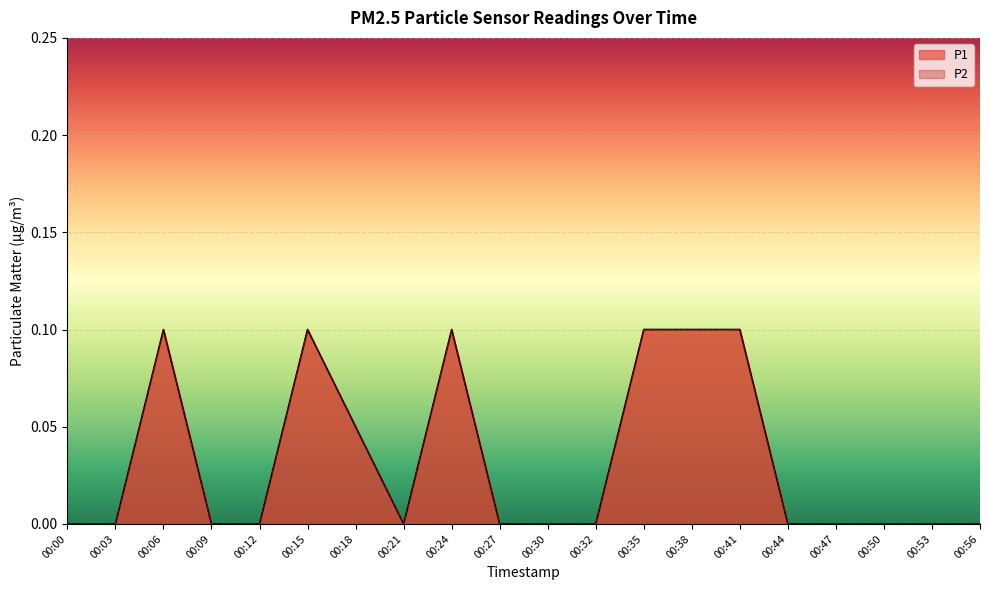

How many P2 values are between 0 and 1?

20